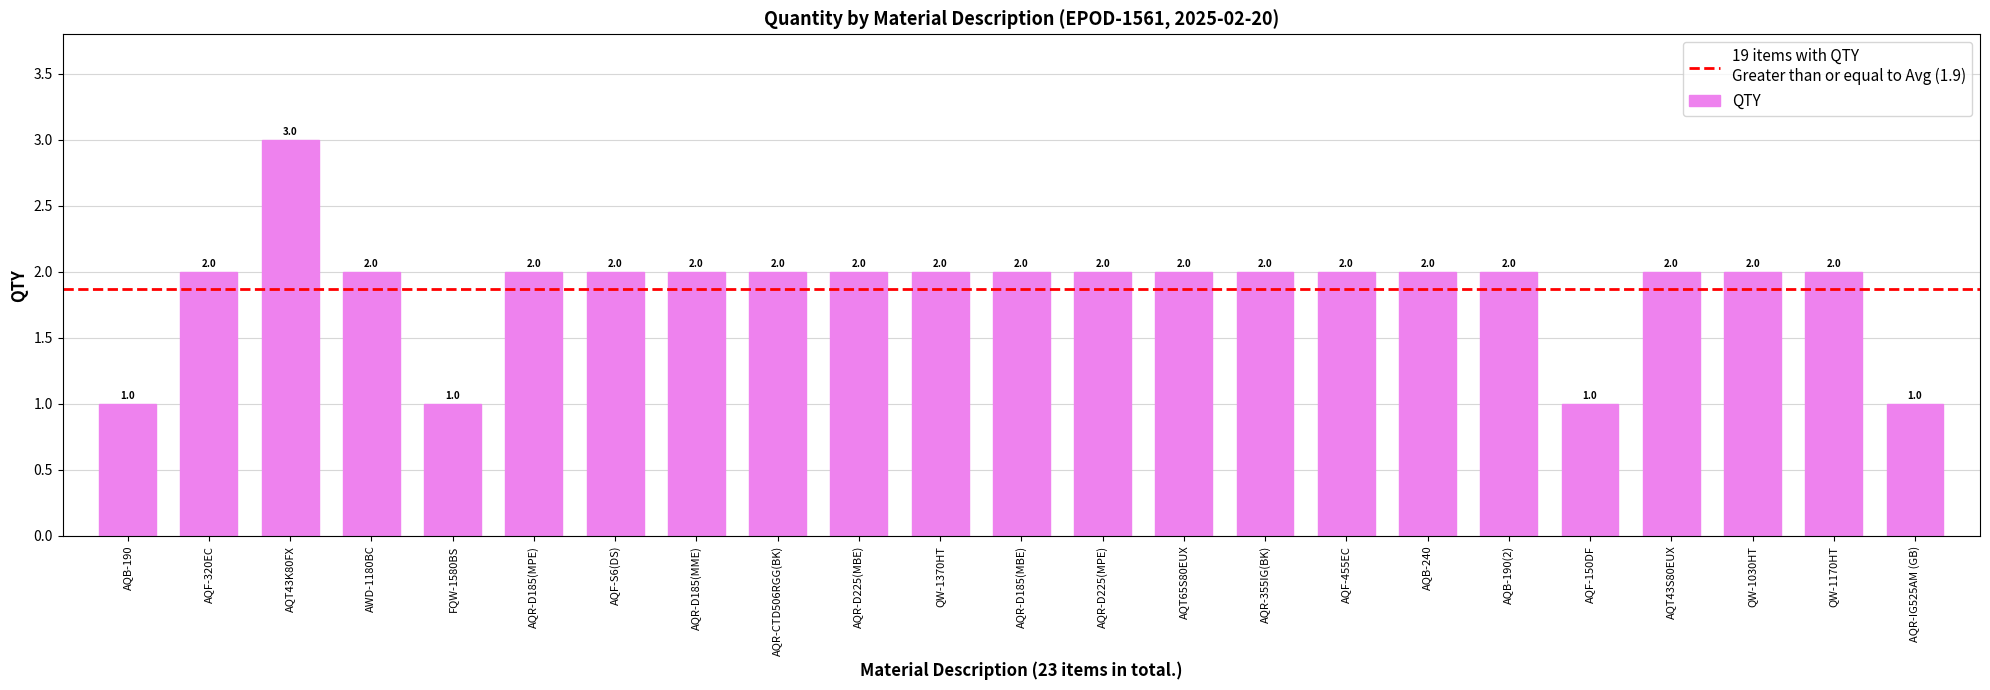

What is the sum of all values?

43